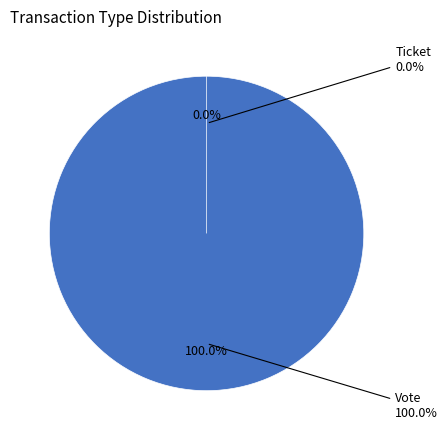

The Ticket slice represents 1% of the pie. True or false?

False